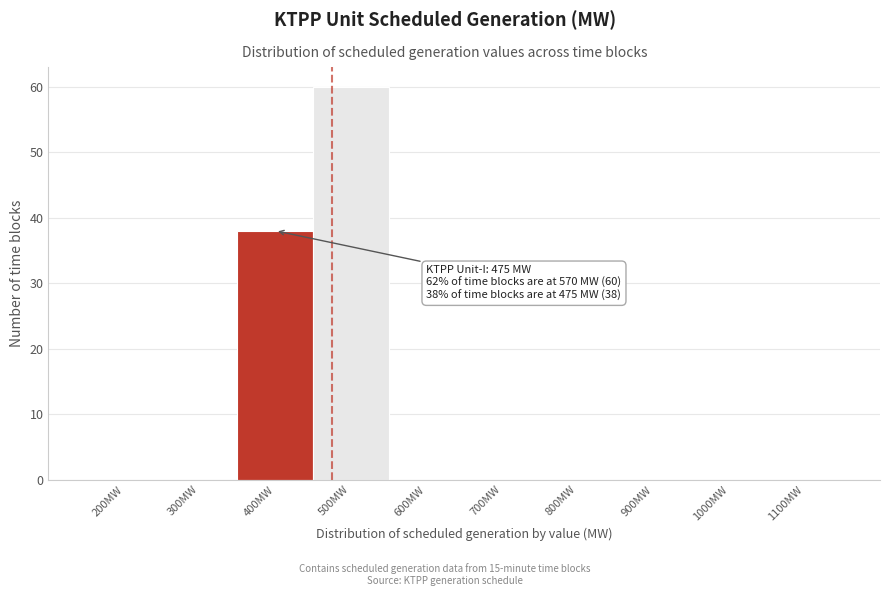

Reading left to right, extract all data points from this chart.

200MW=0	300MW=0	400MW=38	500MW=60	600MW=0	700MW=0	800MW=0	900MW=0	1000MW=0	1100MW=0